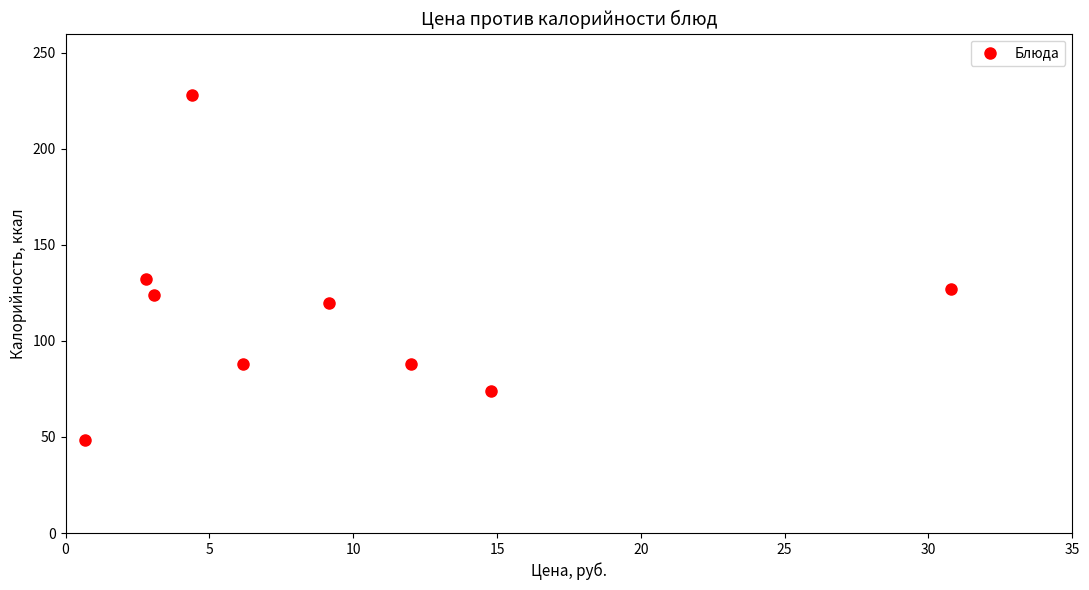

What is the range of Y values (max minus min)?

179.6